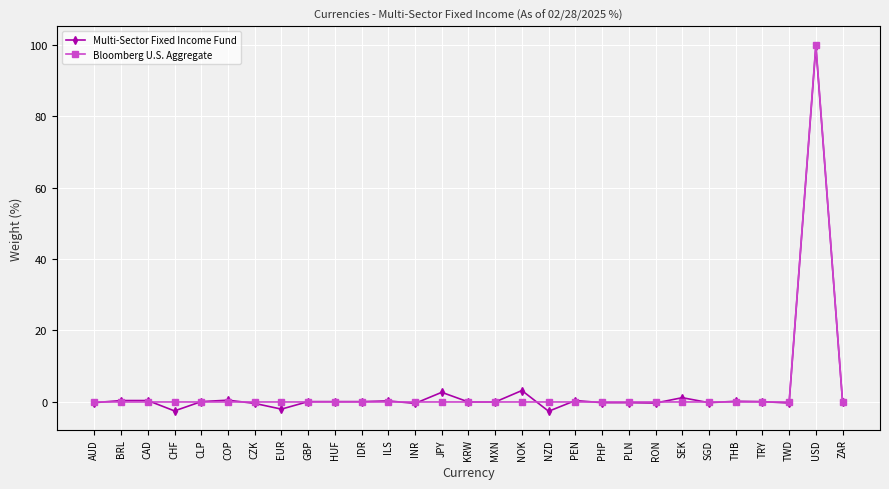

The Bloomberg U.S. Aggregate series shows 0.0 at CHF. True or false?

True